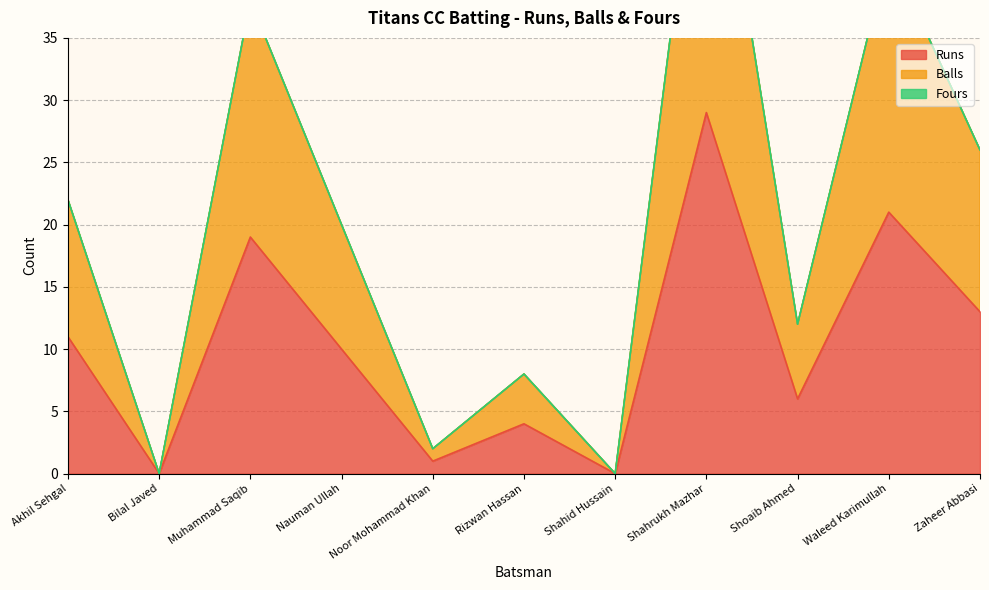

Rank the categories by Runs value from lowest to highest.

Bilal Javed, Shahid Hussain, Noor Mohammad Khan, Rizwan Hassan, Shoaib Ahmed, Nauman Ullah, Akhil Sehgal, Zaheer Abbasi, Muhammad Saqib, Waleed Karimullah, Shahrukh Mazhar